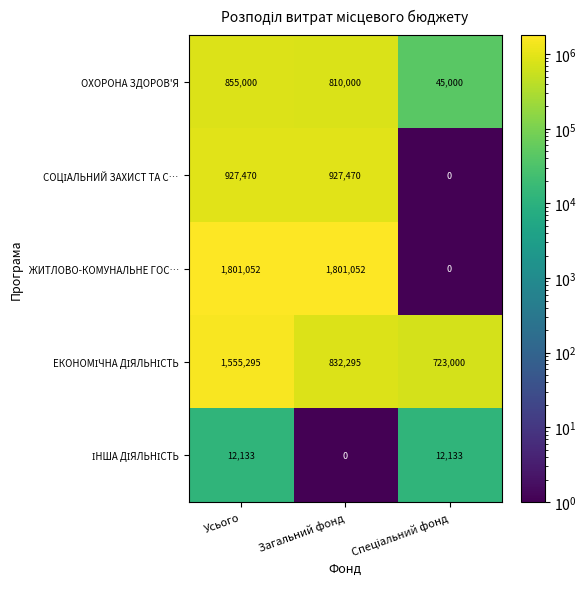

Count the number of categories in the chart.

3